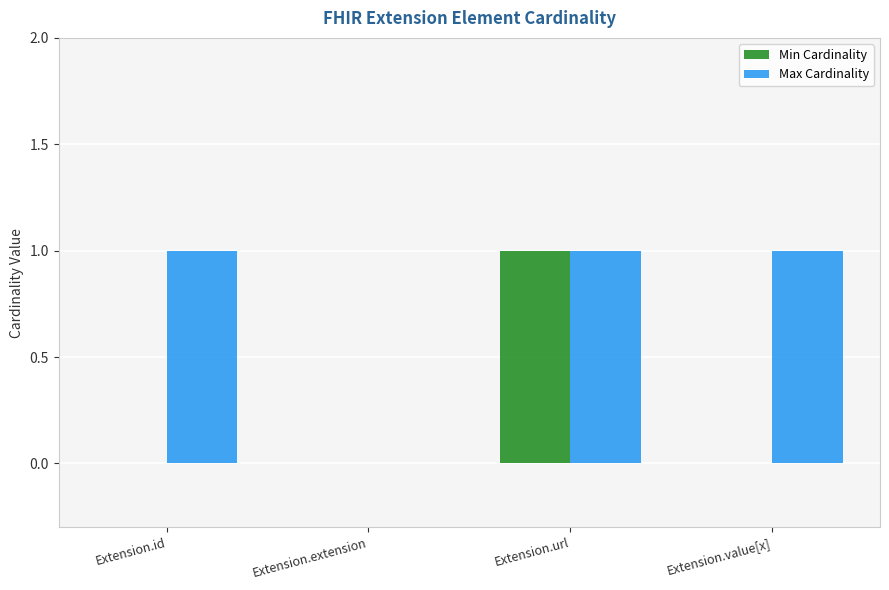

What is the highest value of the Min Cardinality series?

1